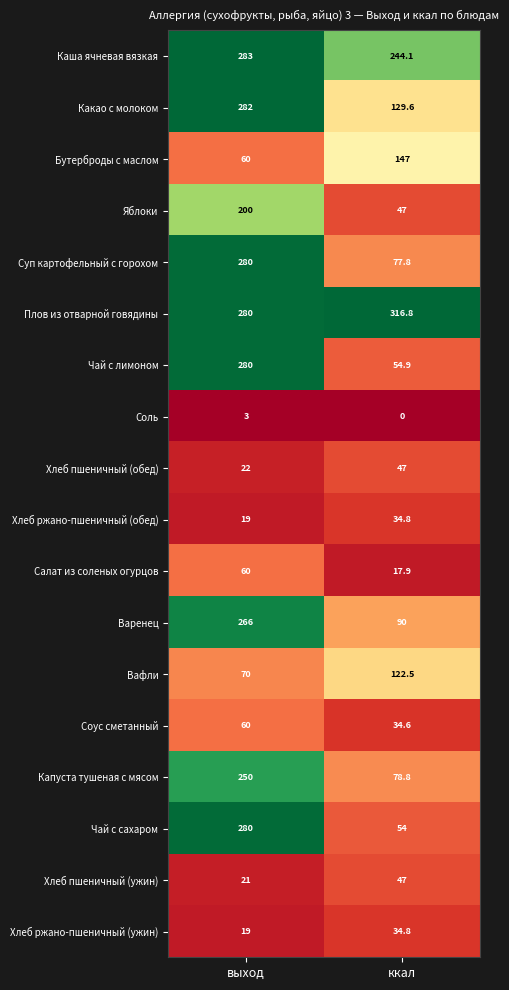

What is the highest value of the Чай с лимоном series?

280.0